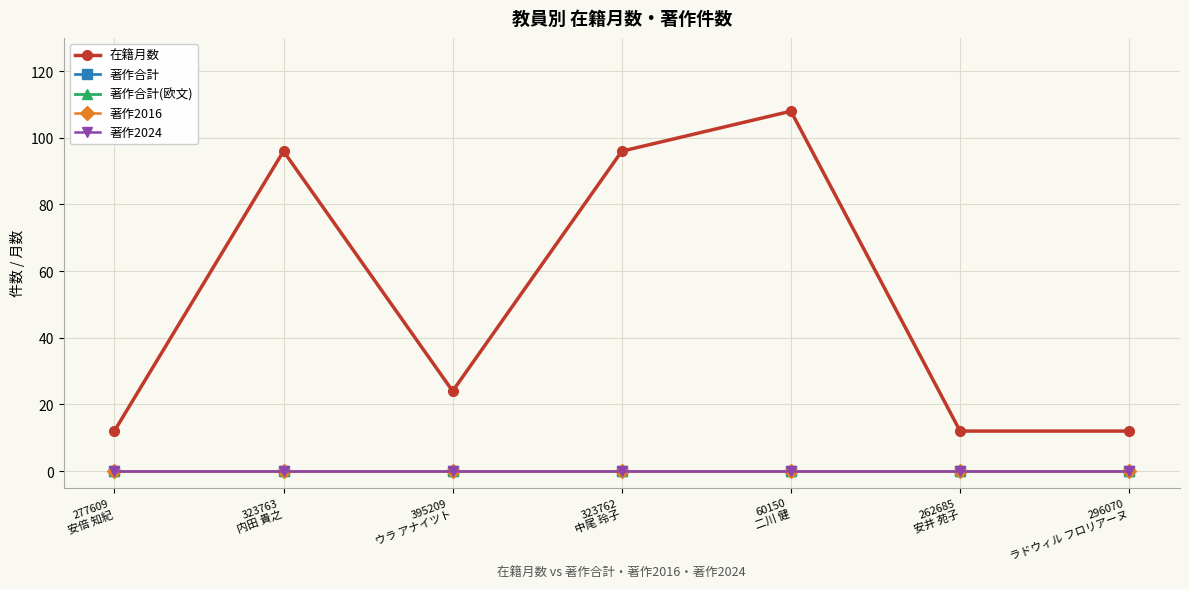

How many values in the 在籍月数 series exceed 24?

3